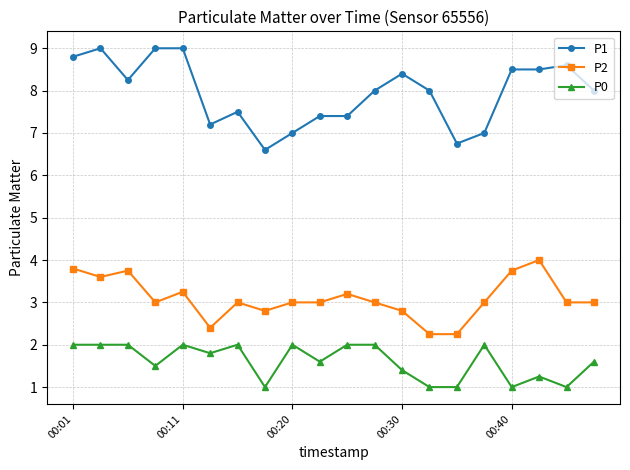

Which series has the largest total across all categories?

P1